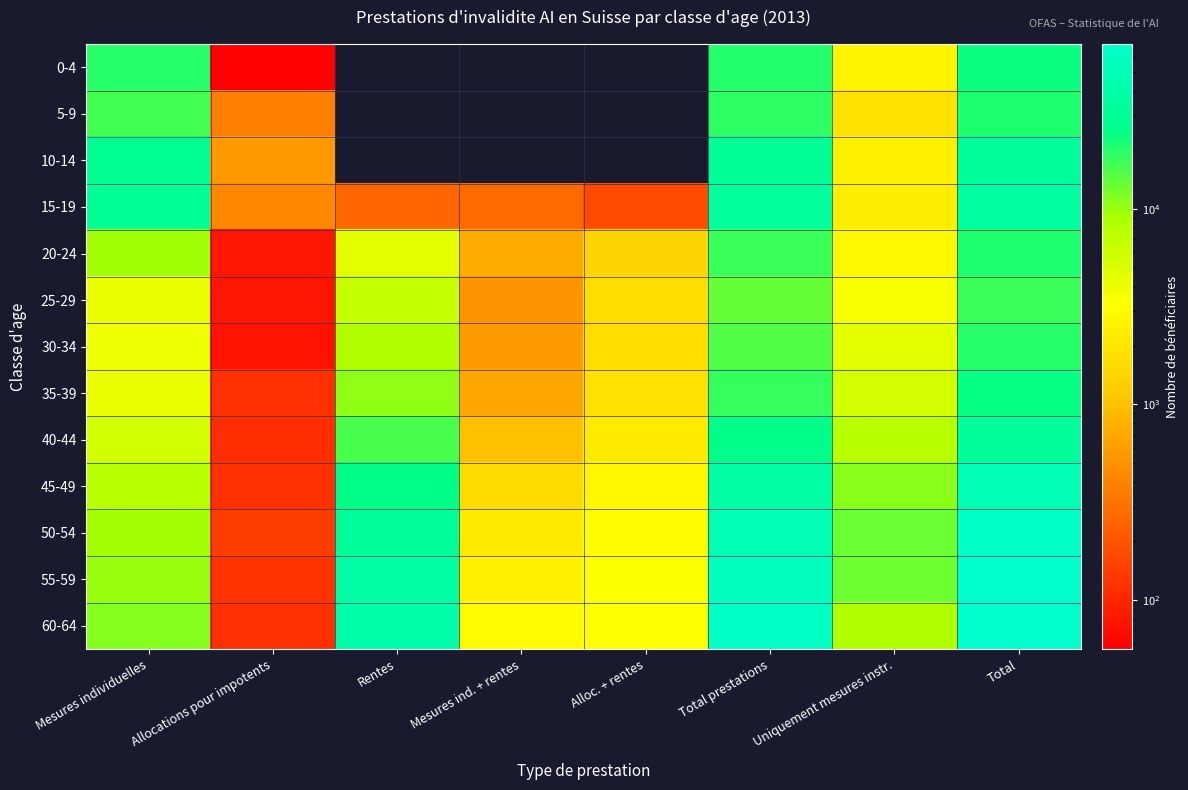

The value of 45-49 at Uniquement mesures instr. is 5560.4. True or false?

False